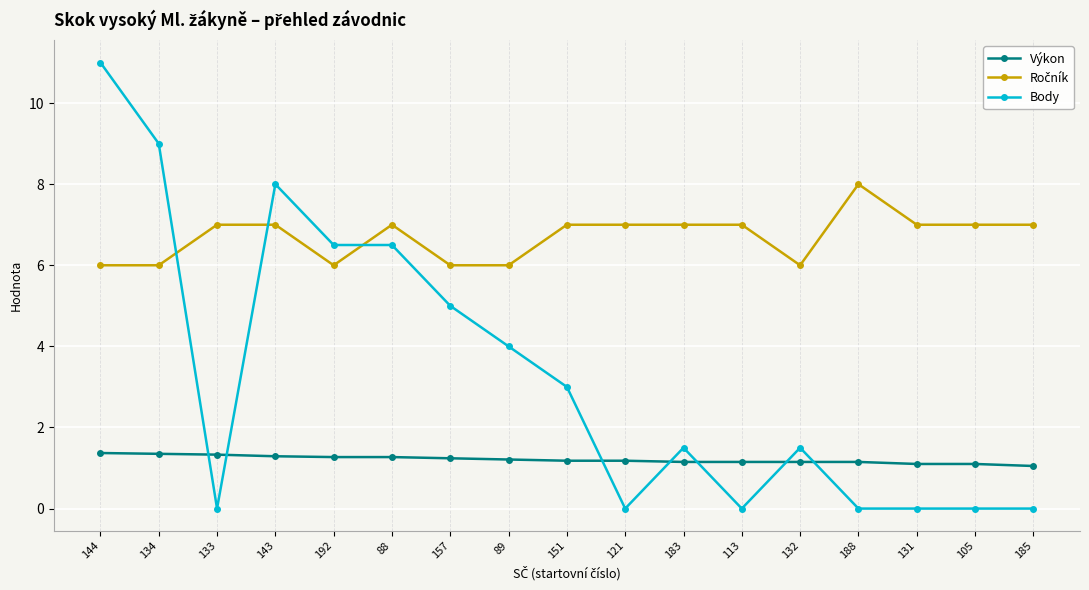

Read the Body value at 132.

1.5